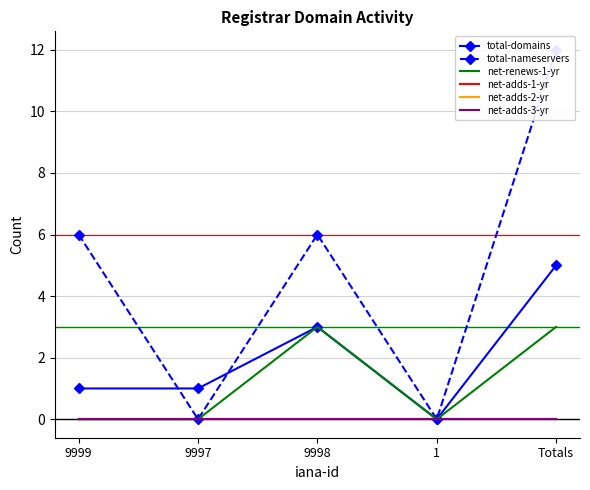

Where is the first local minimum for net-renews-1-yr?

1